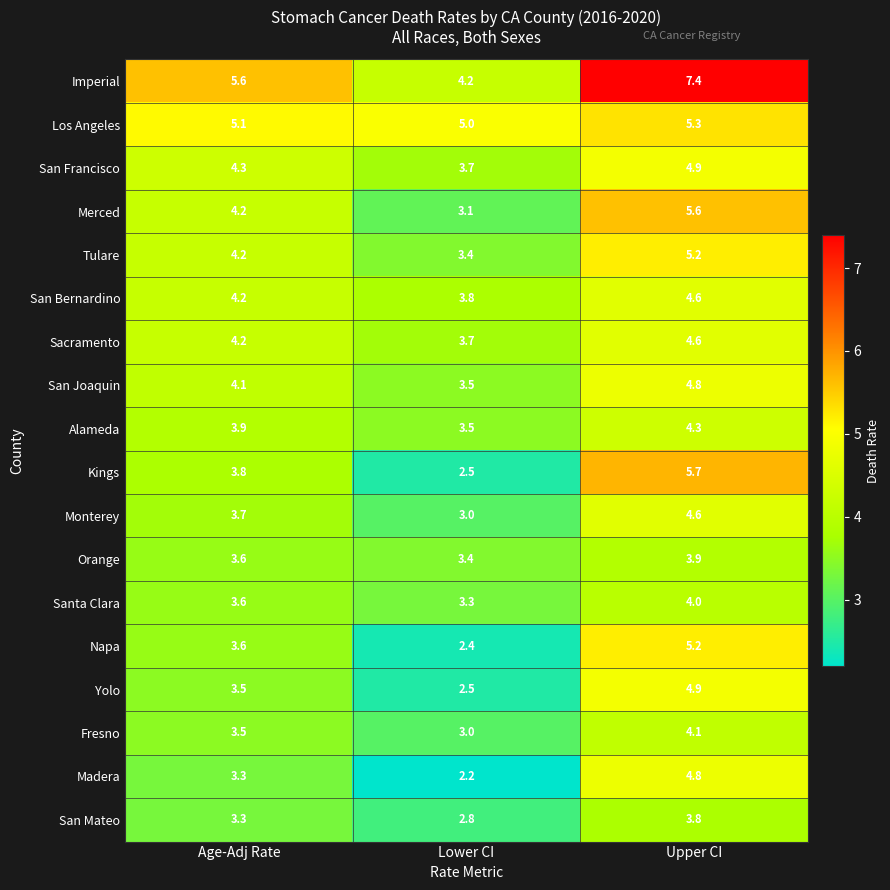

Is the value of Santa Clara at Upper CI greater than the value of Napa at Age-Adj Rate?

Yes